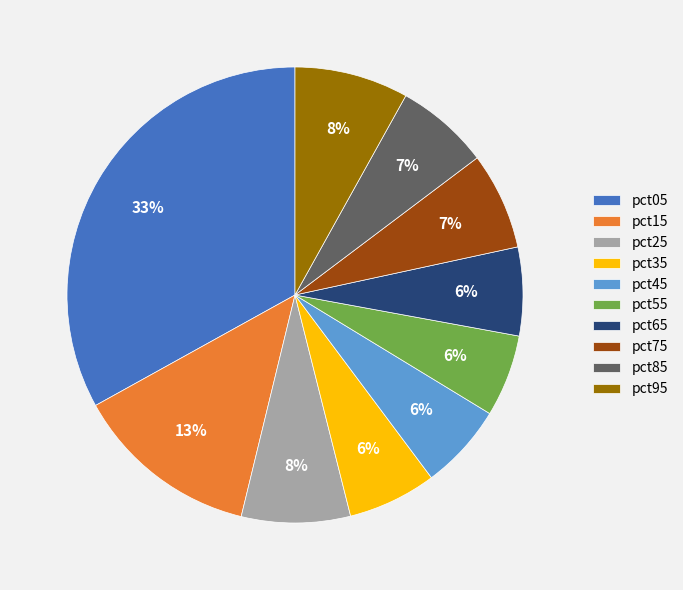

Is the sum of pct05 and pct15 greater than half?

No